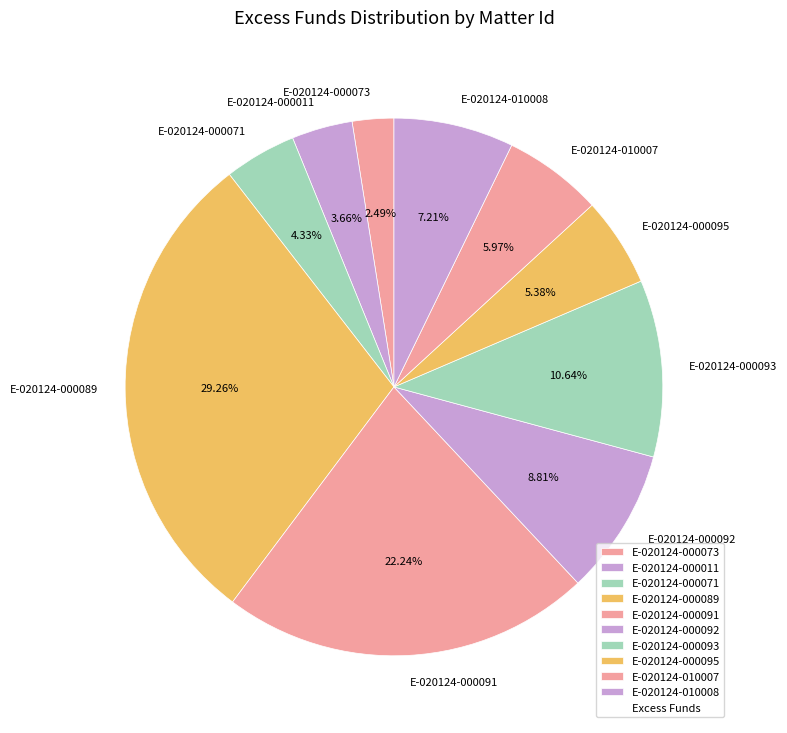

What percentage is the E-020124-000091 slice, to the nearest percent?

22%